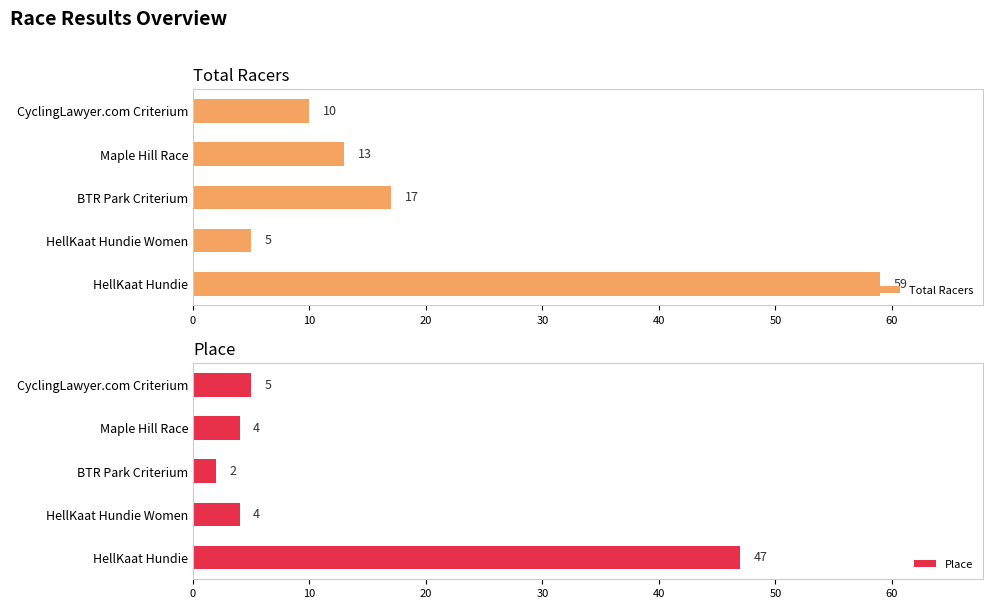

At which label is Place closest to 24?

CyclingLawyer.com Criterium